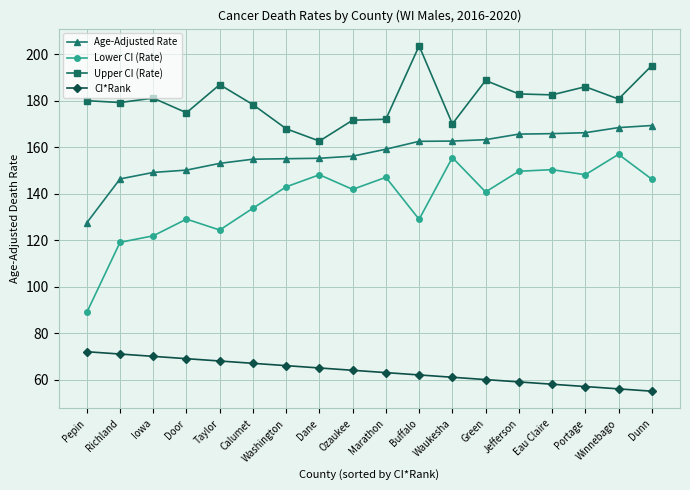

Rank the series by their maximum value, from highest to lowest.

Upper CI (Rate), Age-Adjusted Rate, Lower CI (Rate), CI*Rank